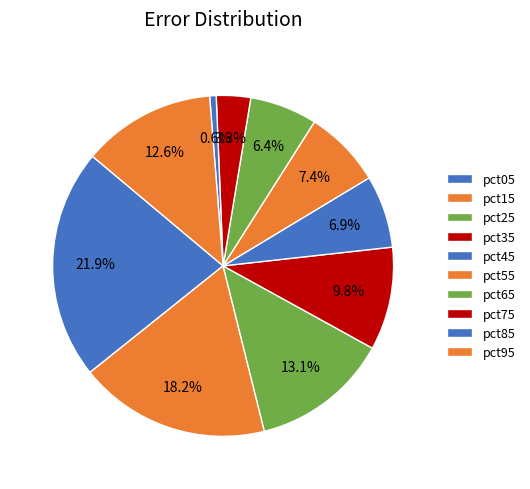

Is there a majority slice in this chart?

No